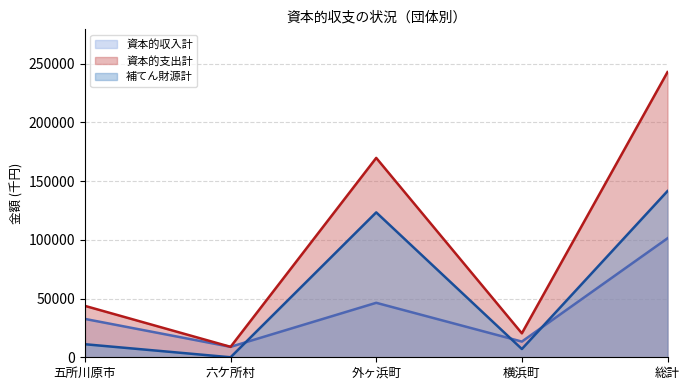

What is the difference between the 補てん財源計 values at 五所川原市 and 外ヶ浜町?

112228